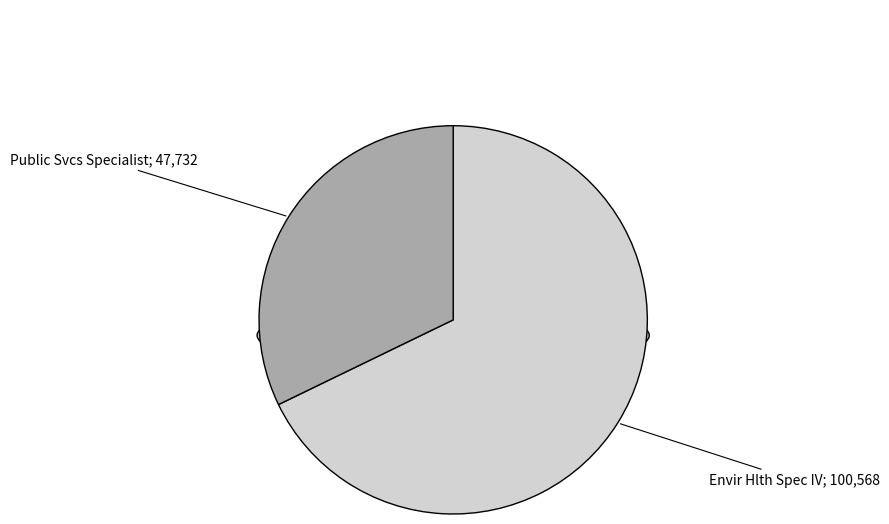

Which category has the biggest portion of the pie?

Envir Hlth Spec IV